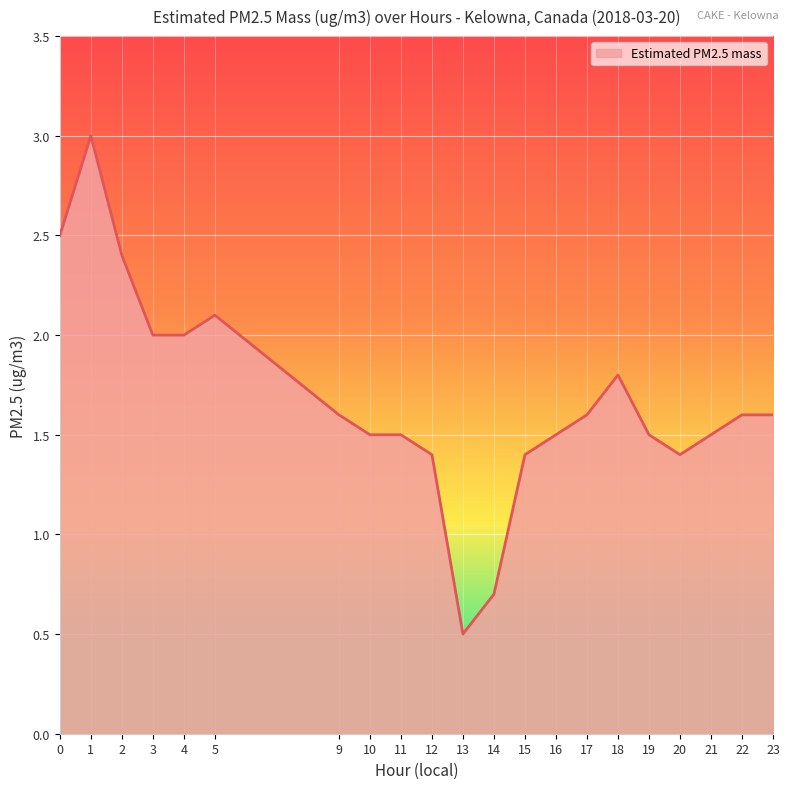

What is the ratio of the value at 9 to the value at 23?

1.0